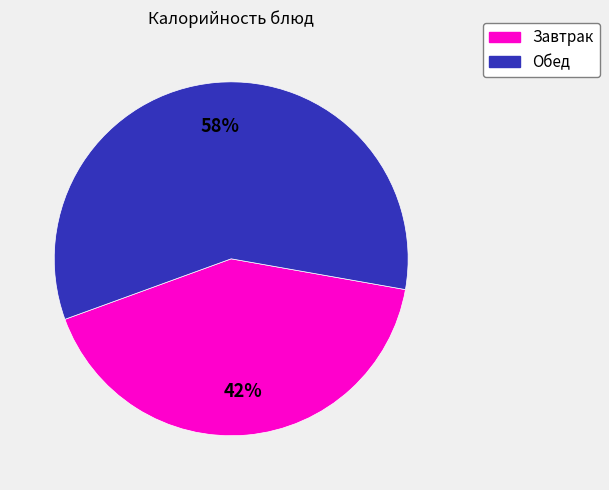

How many segments does this pie chart have?

2